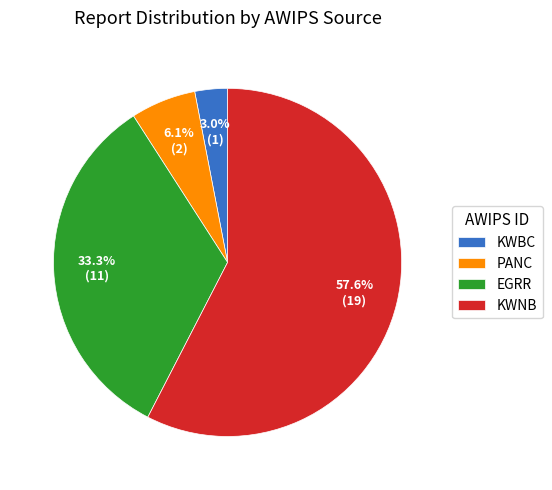

Does KWNB represent more than half of the total?

Yes